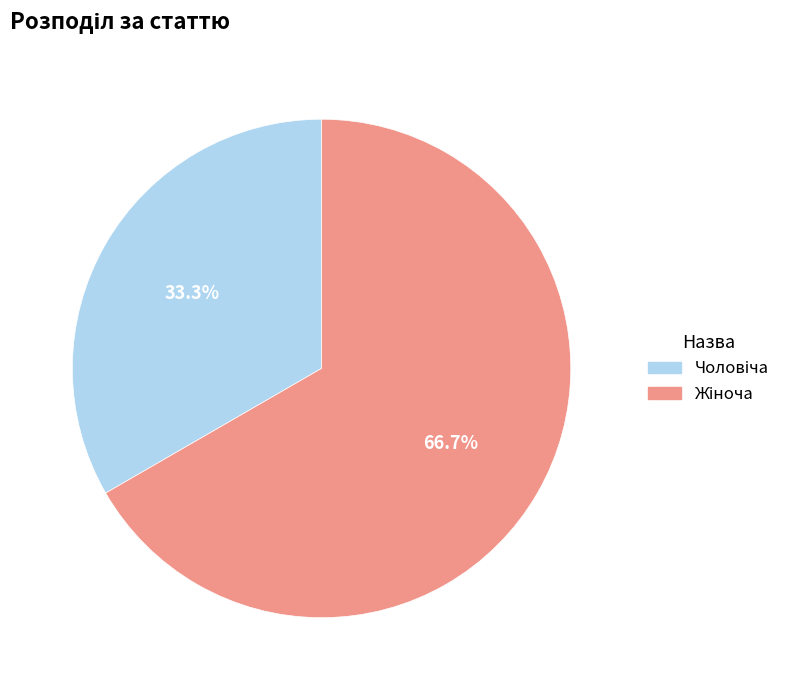

How many slices are in this pie chart?

2